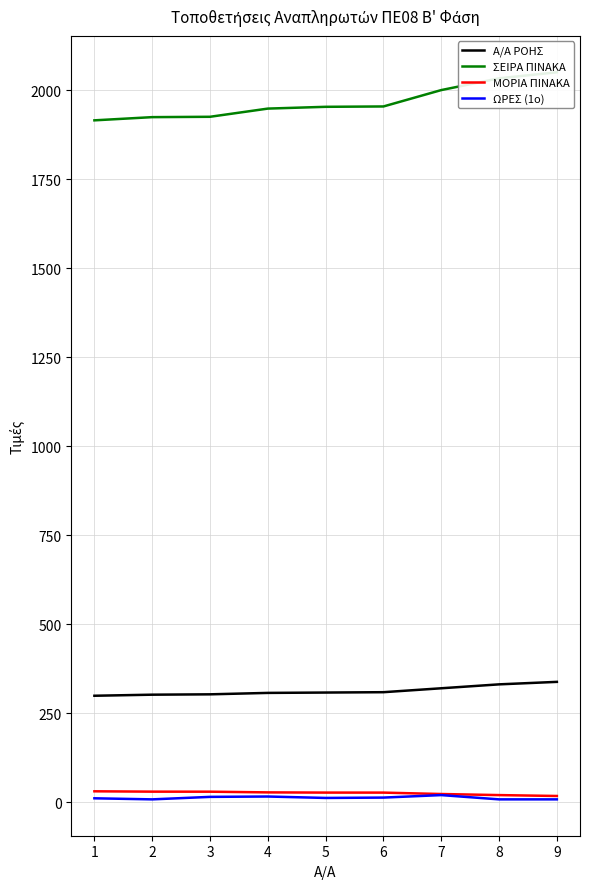

At which label is ΩΡΕΣ (1ο) closest to 14?

3